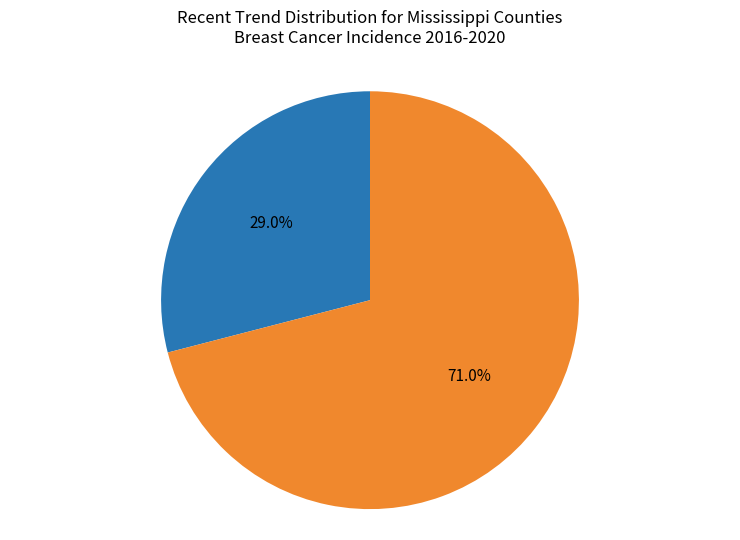

To the nearest percent, what is the difference between the stable and rising slice percentages?

42%